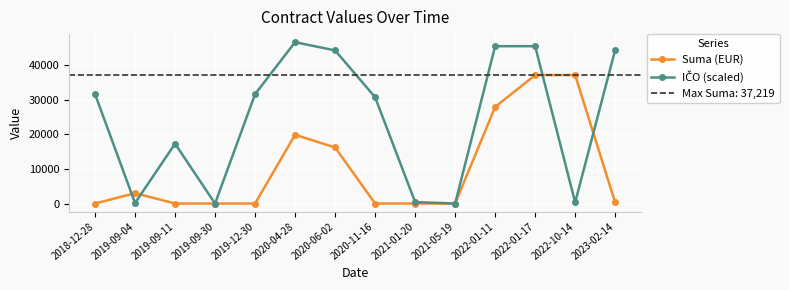

Where is the first local maximum for Suma (EUR)?

2019-09-04